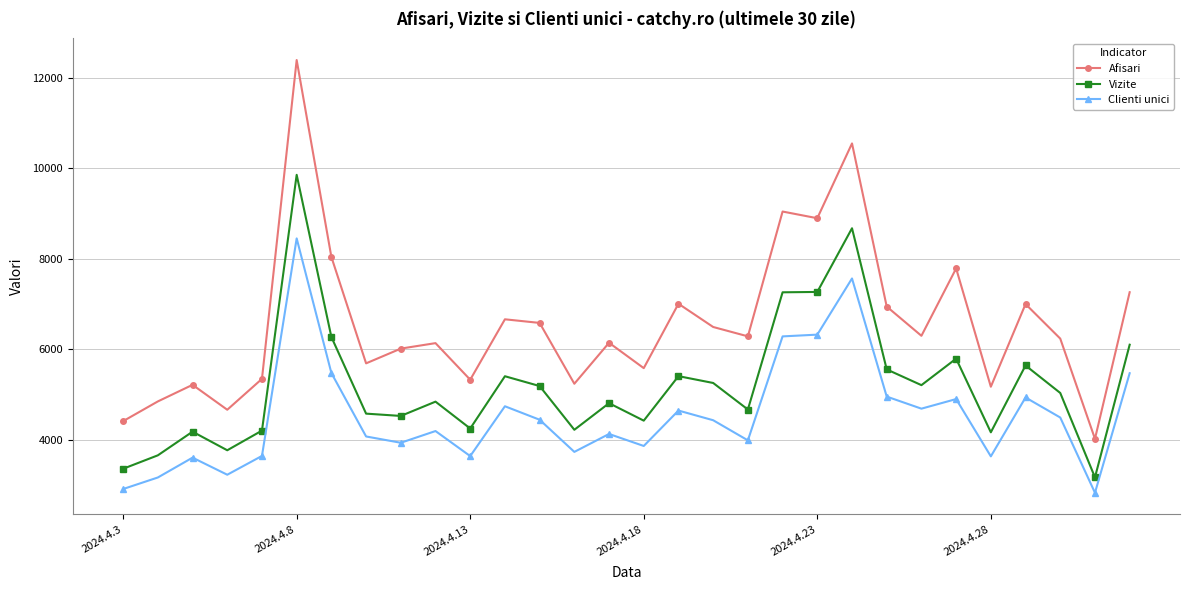

Which series has the largest total across all categories?

Afisari